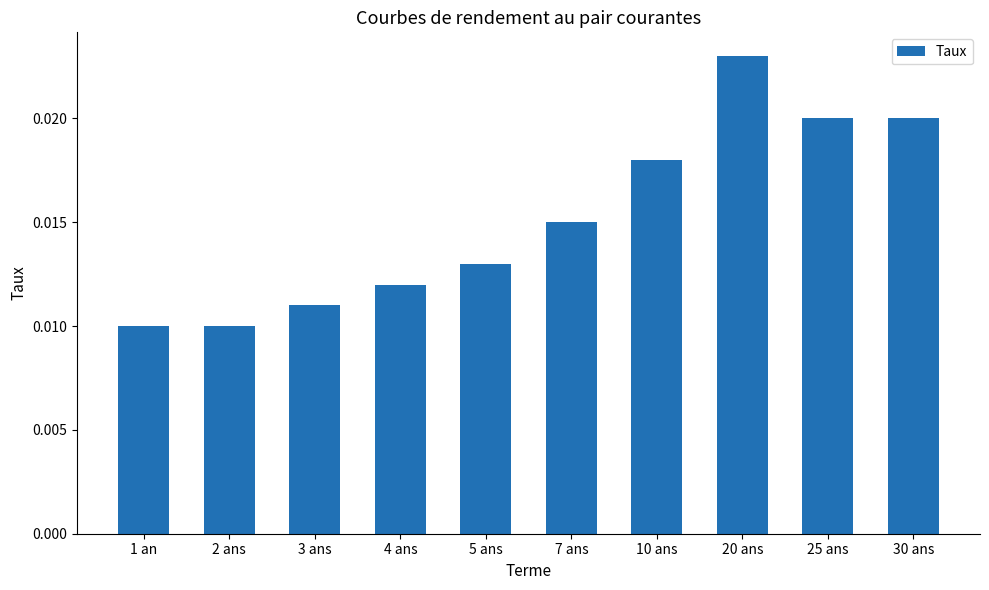

What is the label of the 7th bar from the right?

4 ans